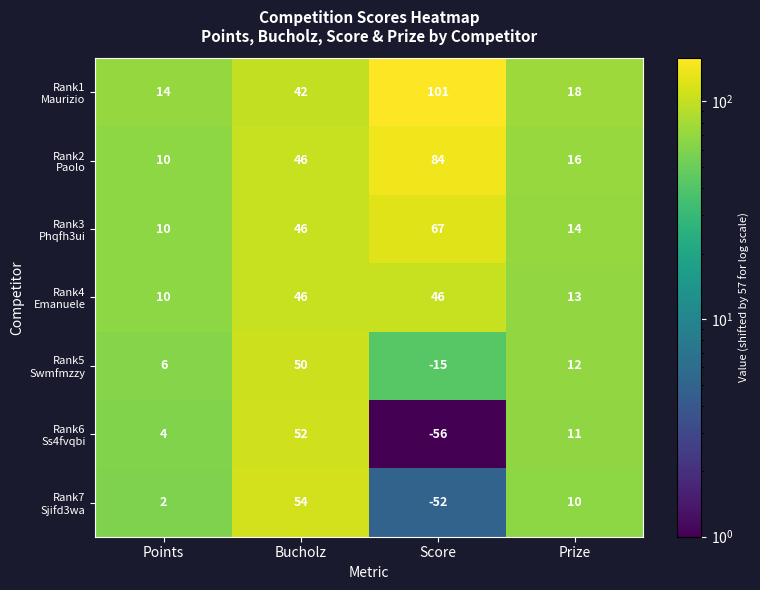

What is the difference between the highest and lowest values at Score?

157